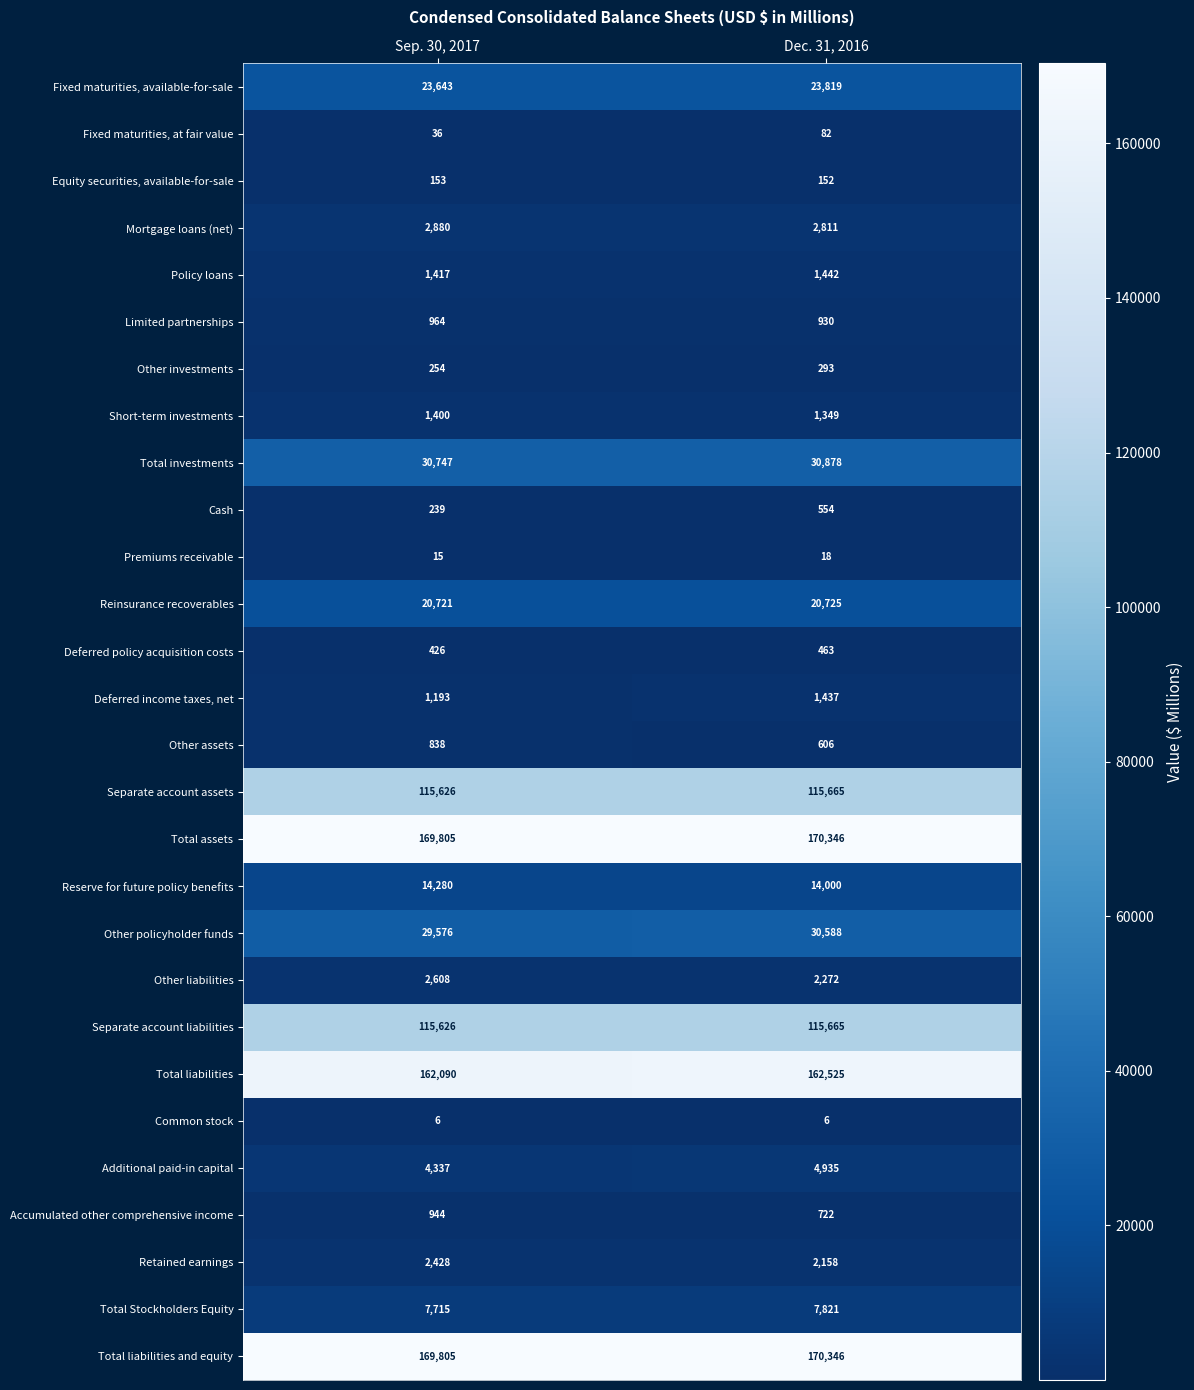

True or false: Total investments has a value of 18800 at Dec. 31, 2016.

False